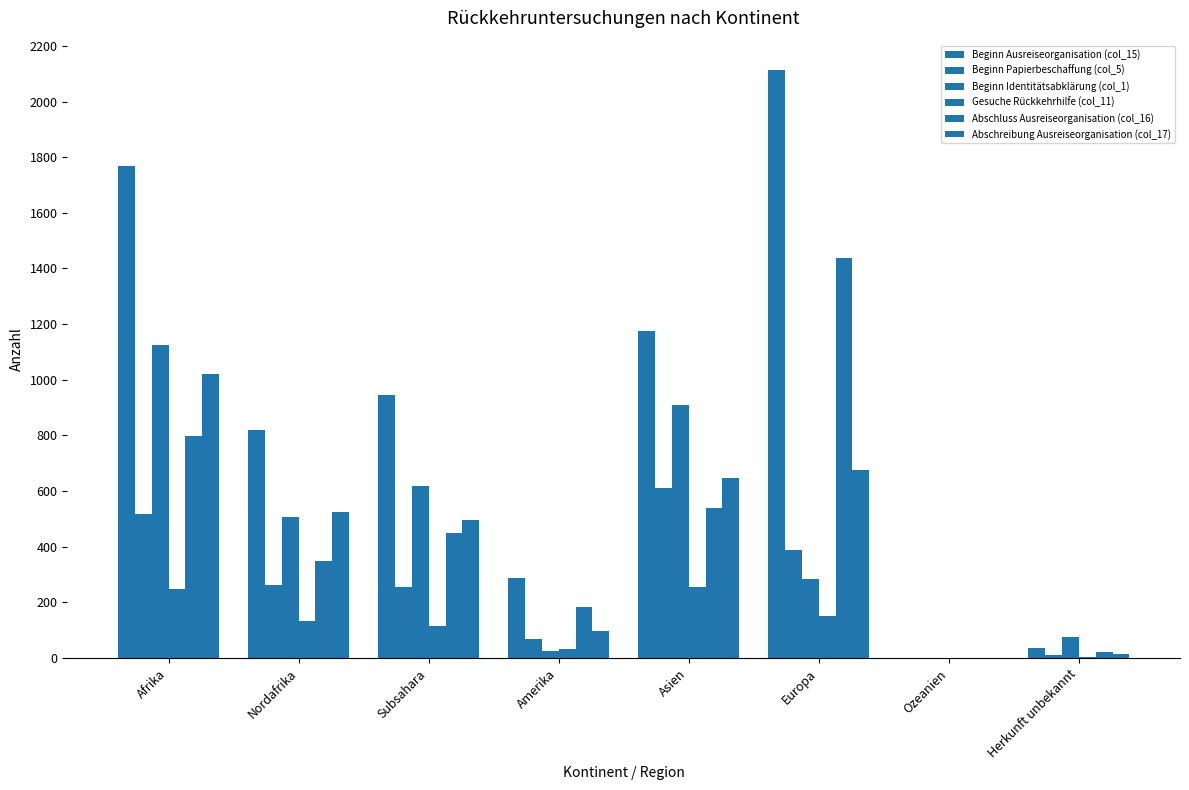

How many Beginn Ausreiseorganisation (col_15) values are between 288 and 1767?

5